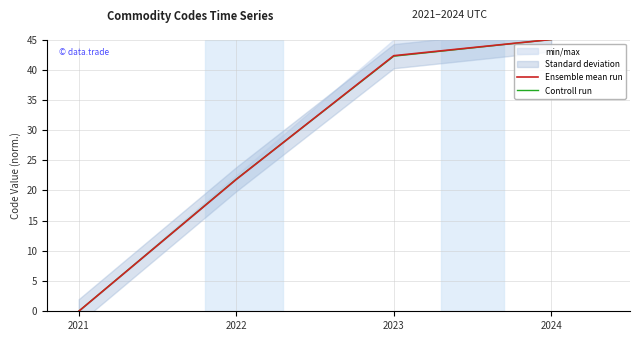

True or false: Ensemble mean run has a value of 62.8 at 2023.

False